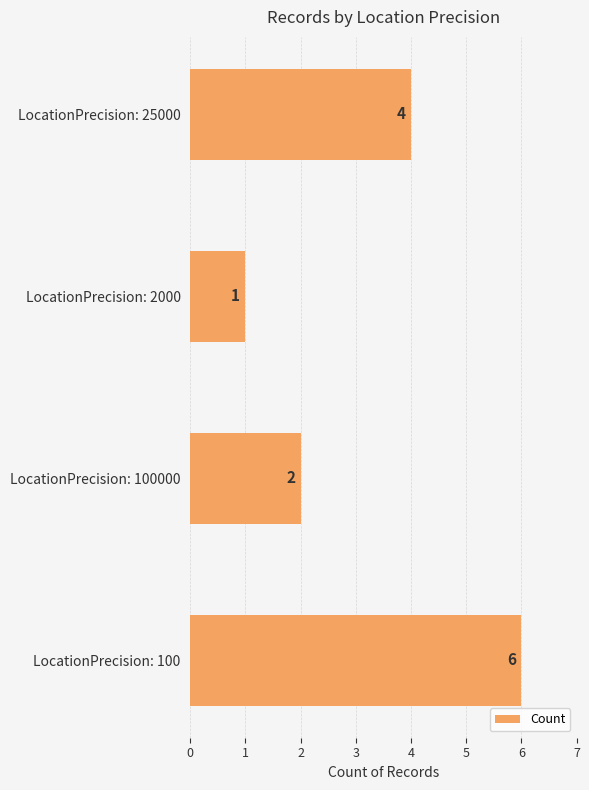

What is the smallest value displayed?

1